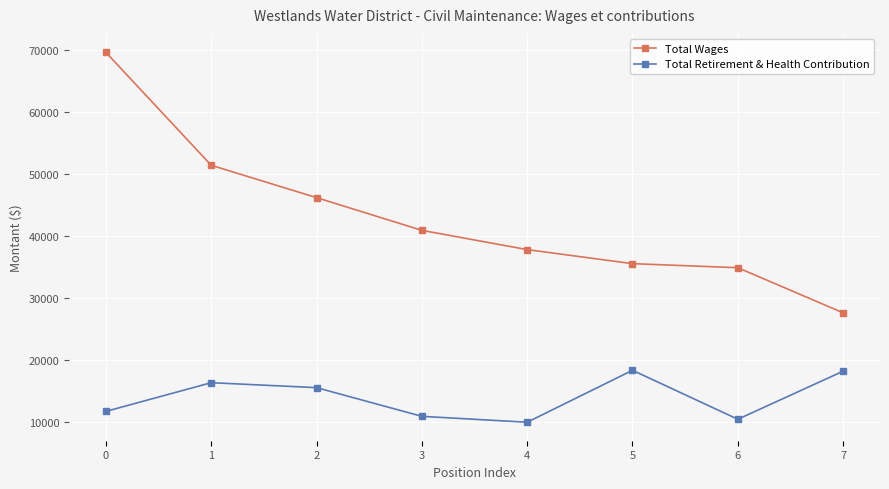

Which category has the lowest value in the Total Wages series?

7